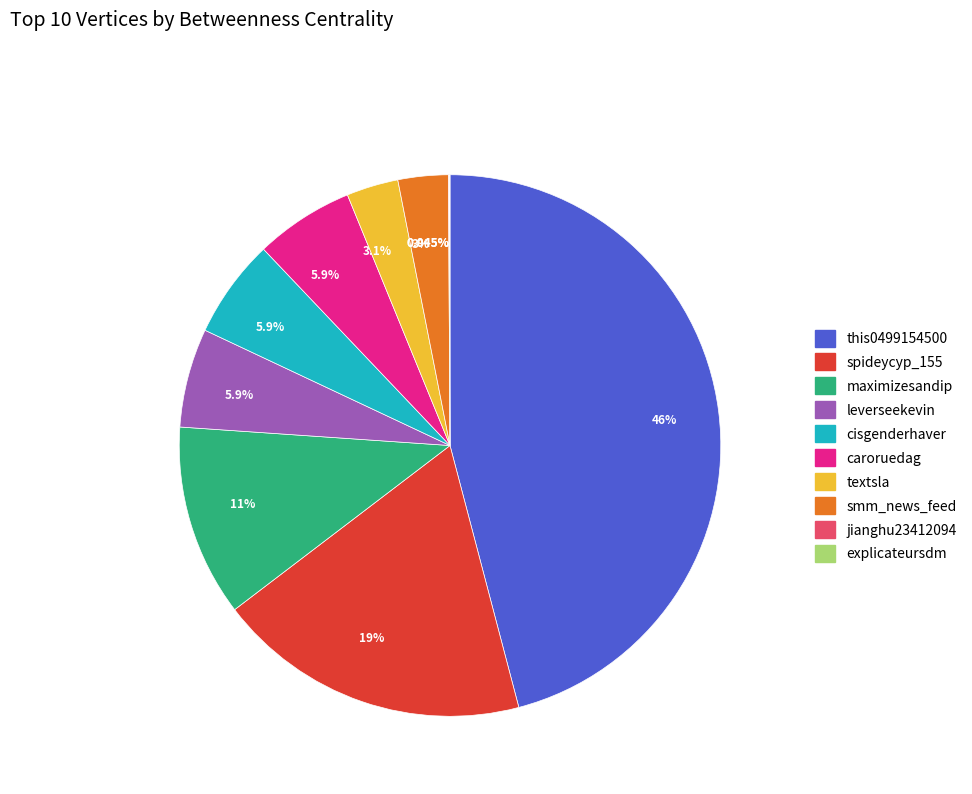

To the nearest percent, what is the average slice percentage?

10%